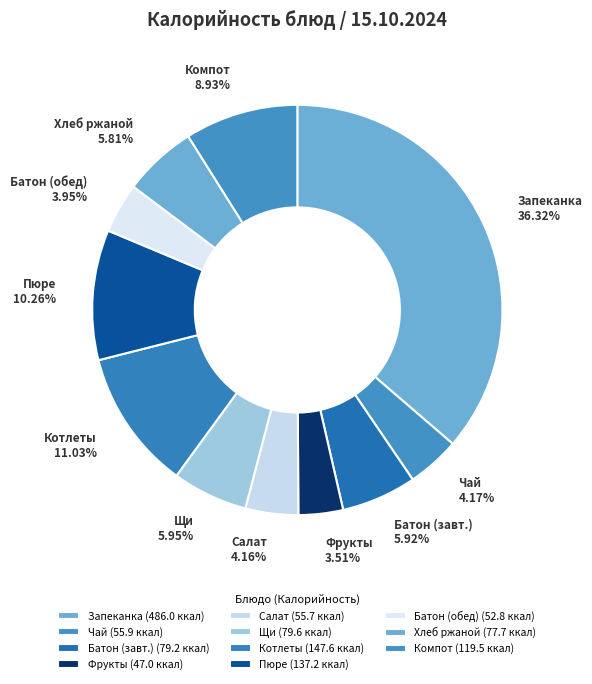

Which has a higher value, Щи or Пюре?

Пюре